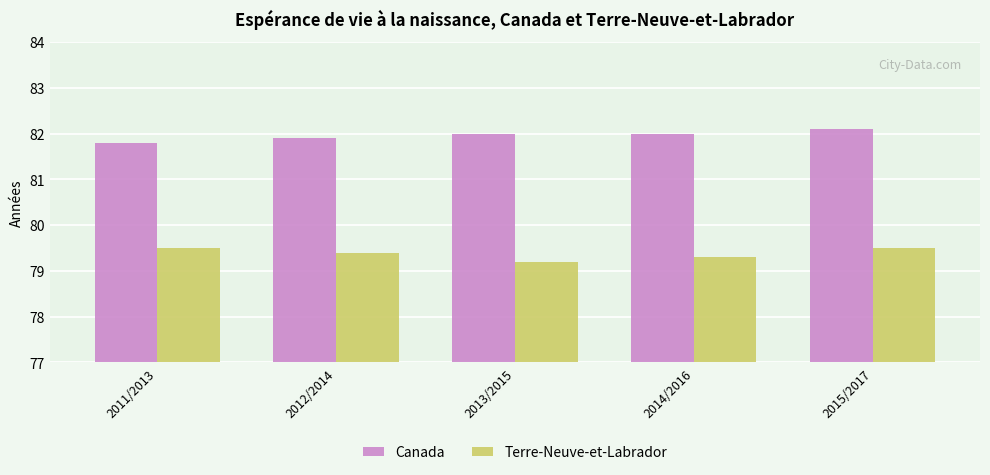

What is the lowest value of the Canada series?

81.8